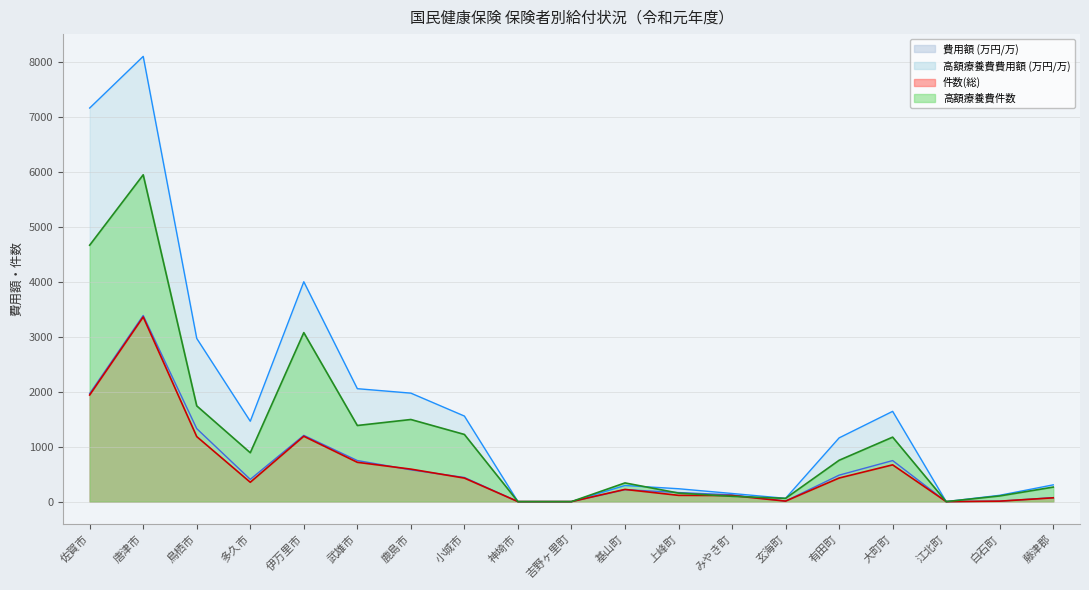

What is the difference between the second highest and second lowest values in the 高額療養費費用額 series?

7162.0